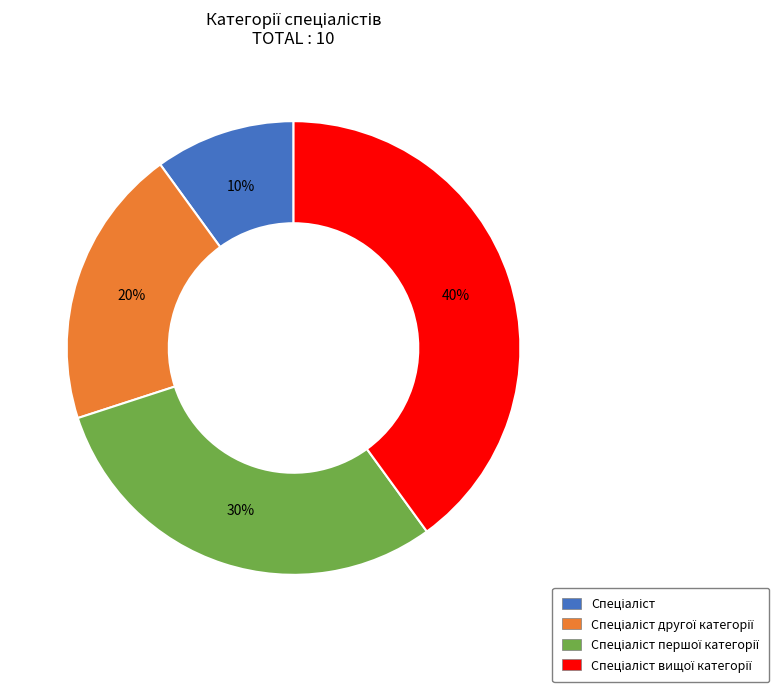

To the nearest percent, what is the average slice percentage?

25%